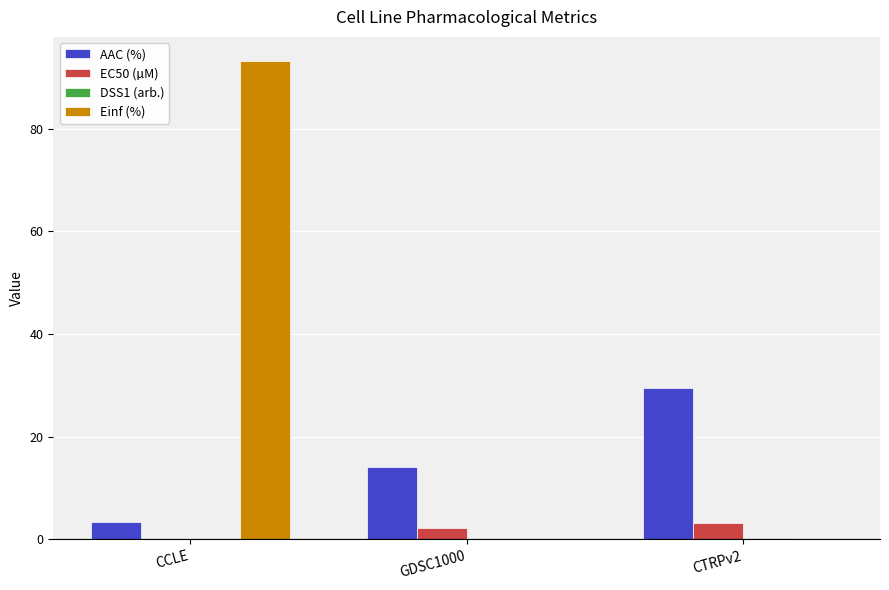

Are the bars grouped side by side (vs. stacked)?

Yes